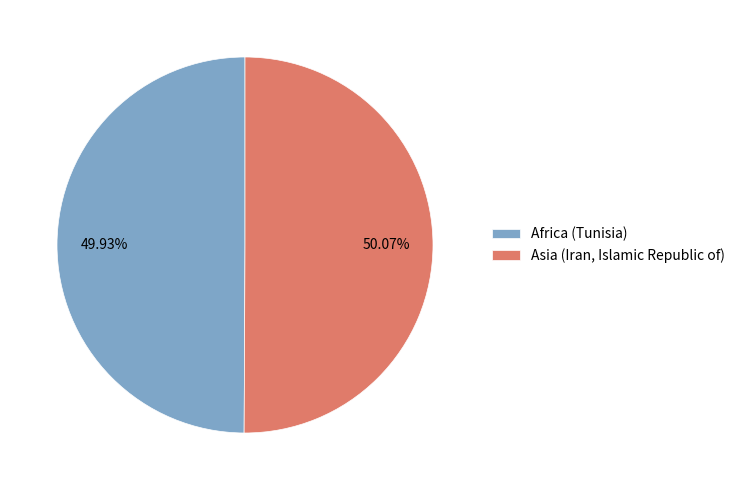

What percentage is the Asia (Iran, Islamic Republic of) slice, to the nearest percent?

50%